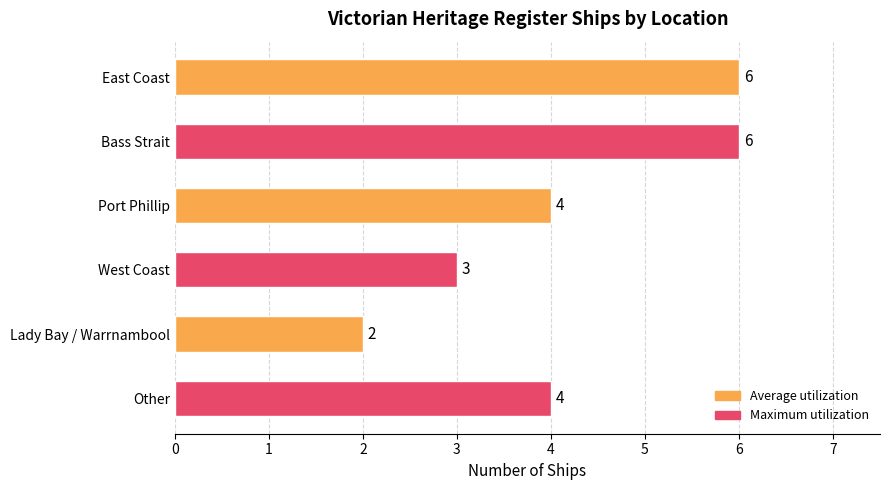

What is the change in value from West Coast to Lady Bay / Warrnambool?

-1